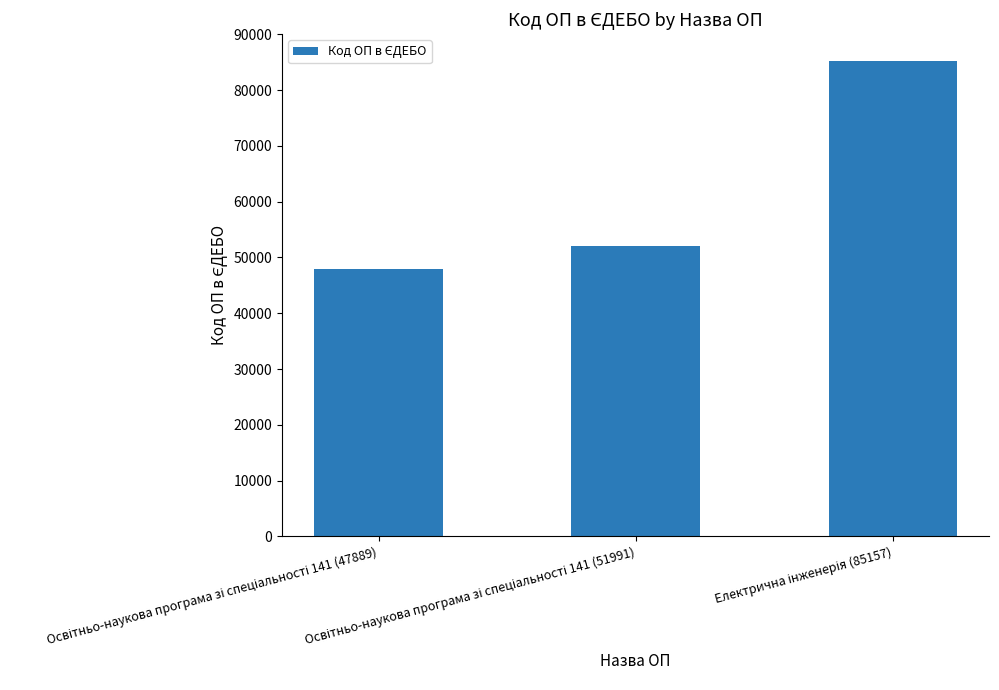

What is the value of the 3rd bar from the left?

85157